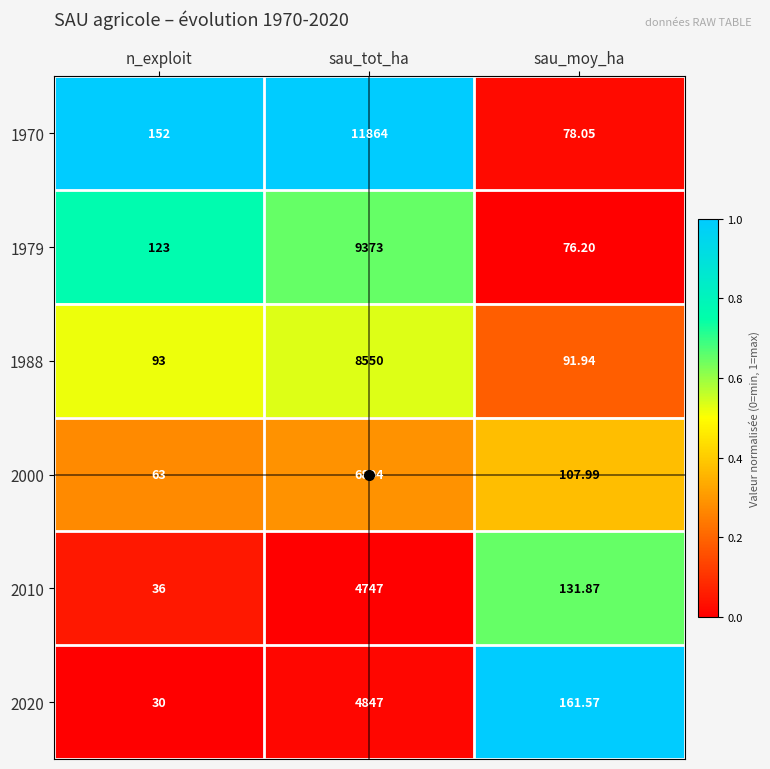

At sau_tot_ha, list the series in order from largest to smallest.

1970, 1979, 1988, 2000, 2020, 2010